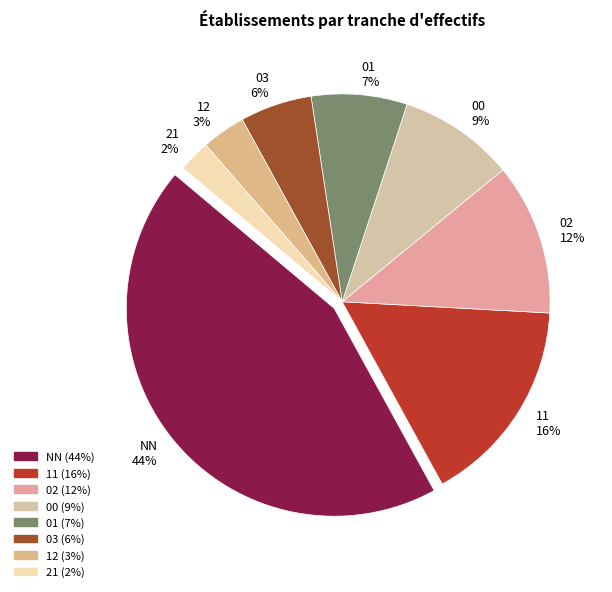

Rank the categories by value from highest to lowest.

NN, 11, 02, 00, 01, 03, 12, 21